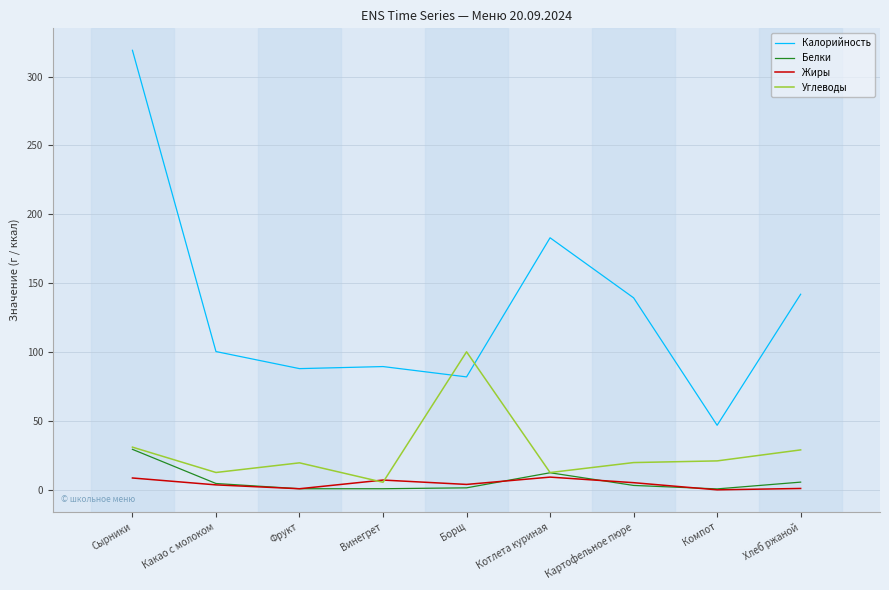

Which category has the highest value across all series?

Сырники